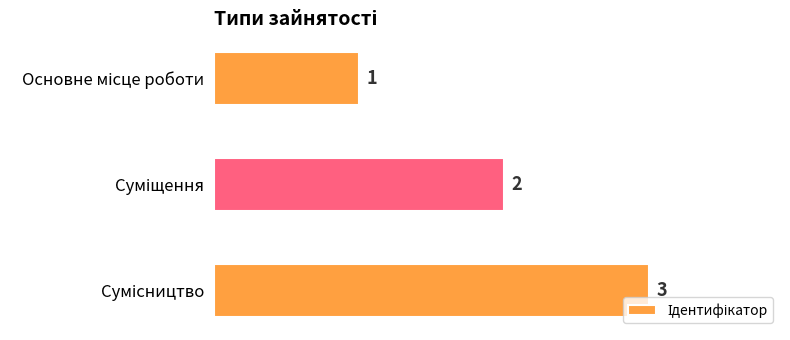

What is the average value?

2